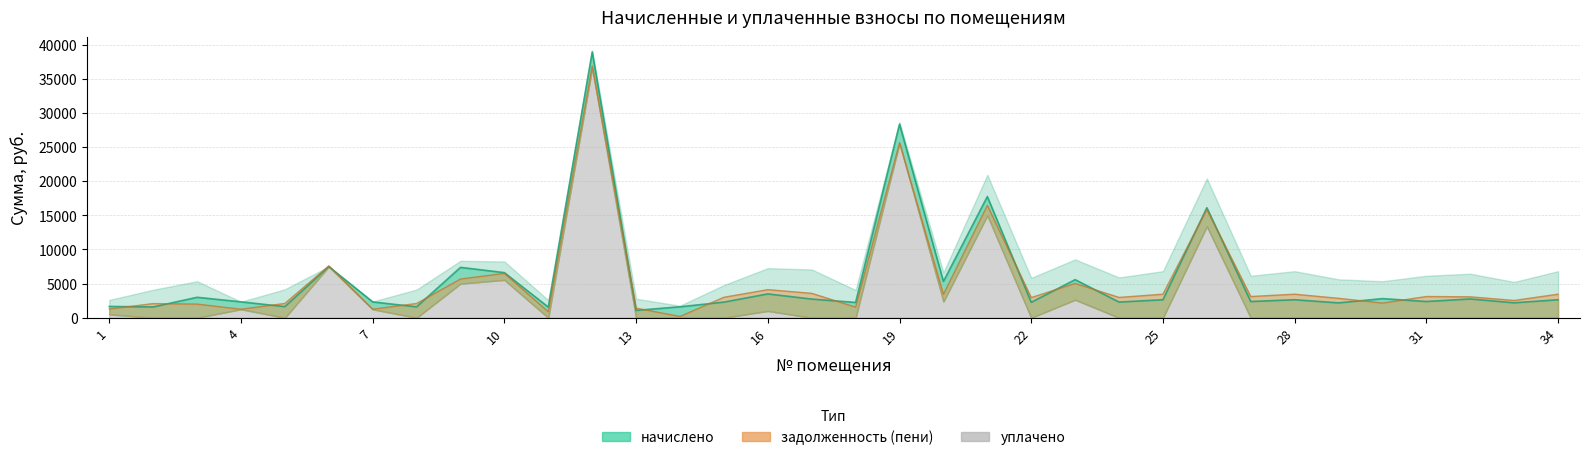

Between 14 and 20, which is larger?

20